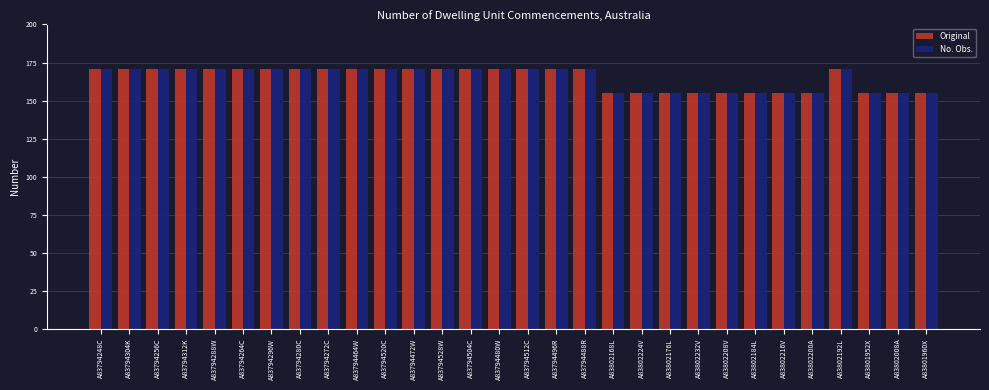

At how many categories does at least one series exceed 161?

19